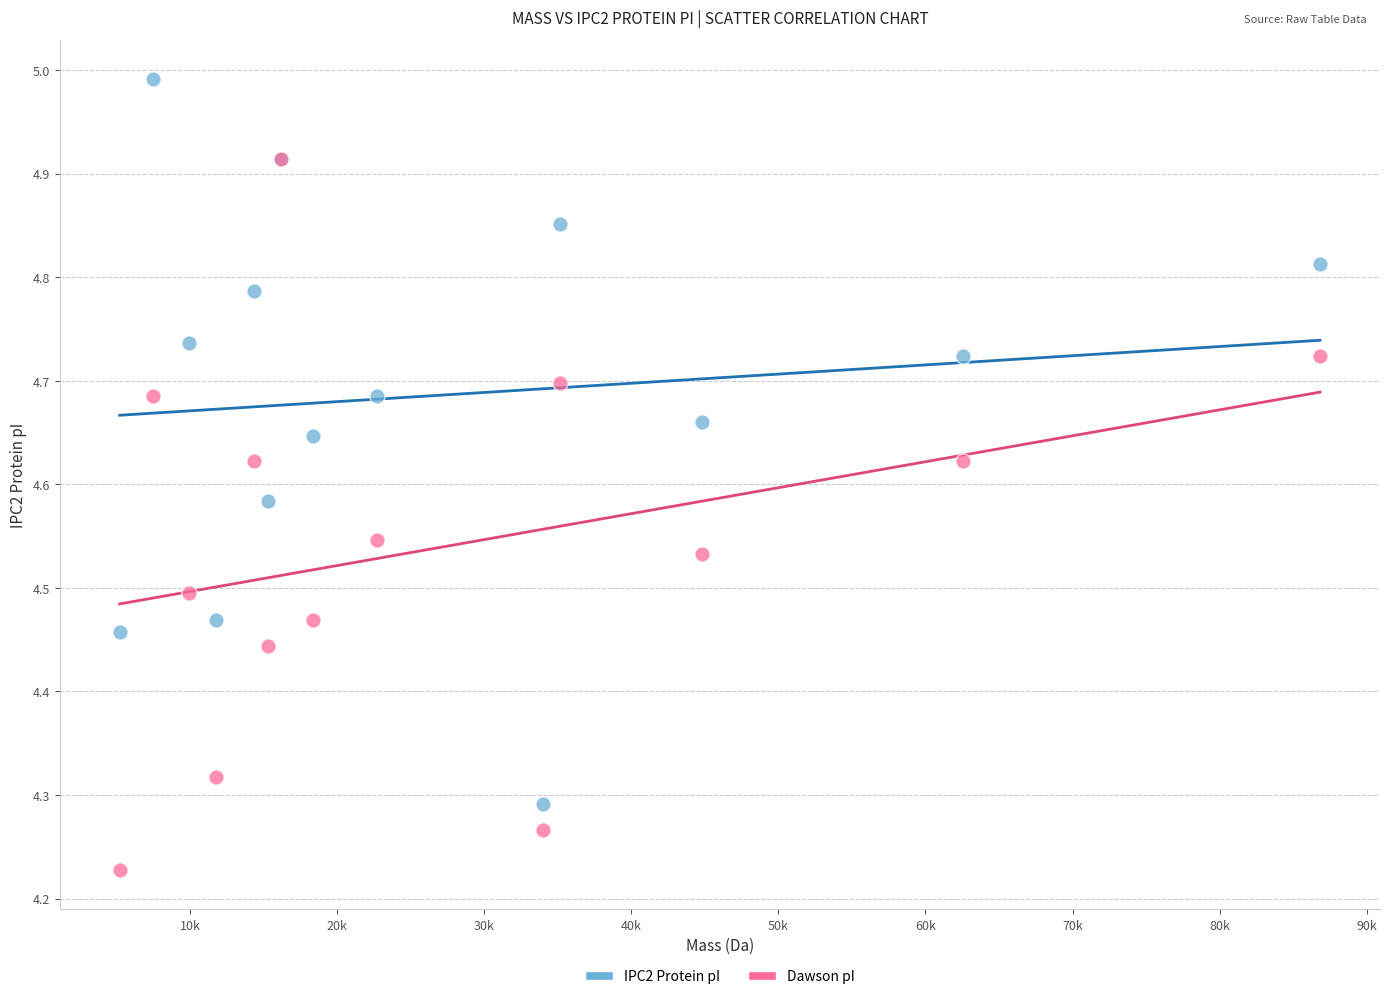

What are all the series names shown in the legend?

IPC2 Protein pI, Dawson pI